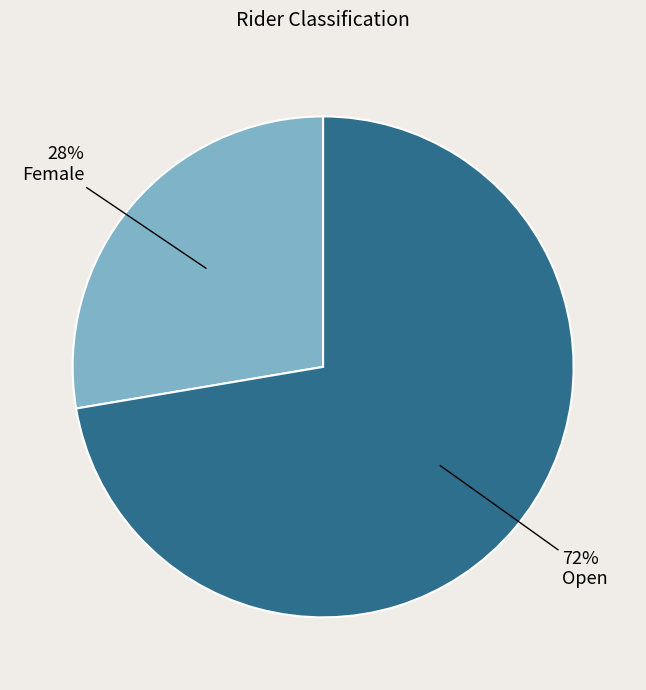

Count the number of slices in the pie.

2